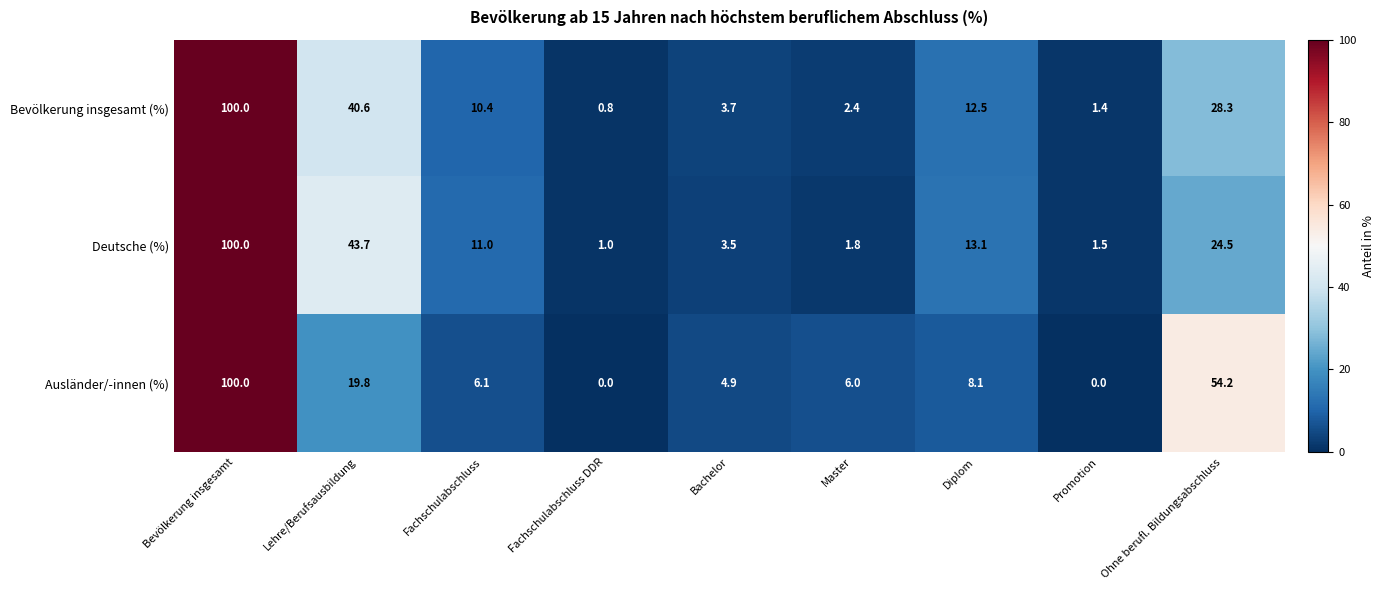

What is the difference between the Ausländer/-innen (%) values at Fachschulabschluss and Promotion?

6.1